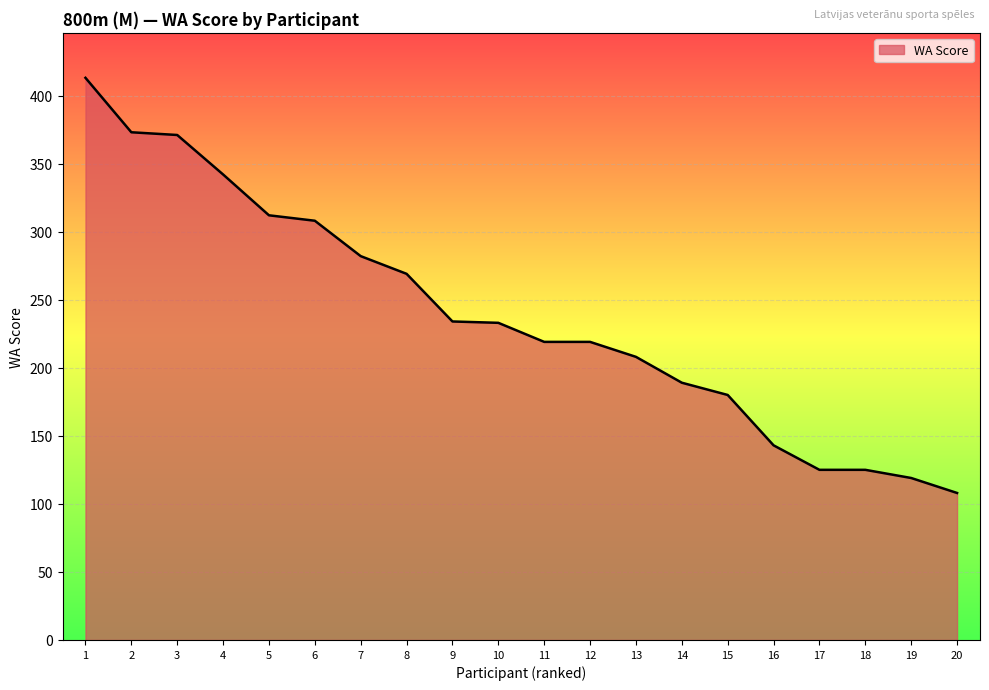

What is the ratio of the value at 19 to the value at 16?

0.8